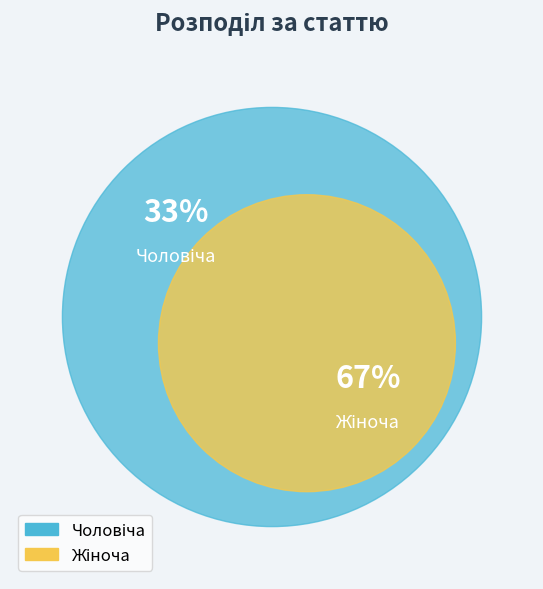

Which slice is the largest?

Жіноча